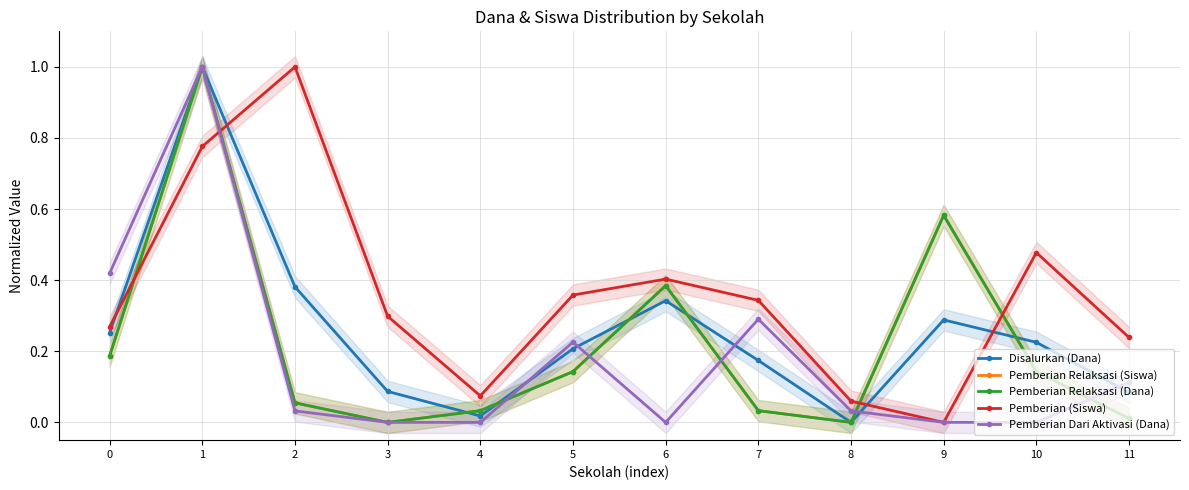

How many times do Pemberian Dari Aktivasi (Dana) and Pemberian Relaksasi (Siswa) cross each other?

5